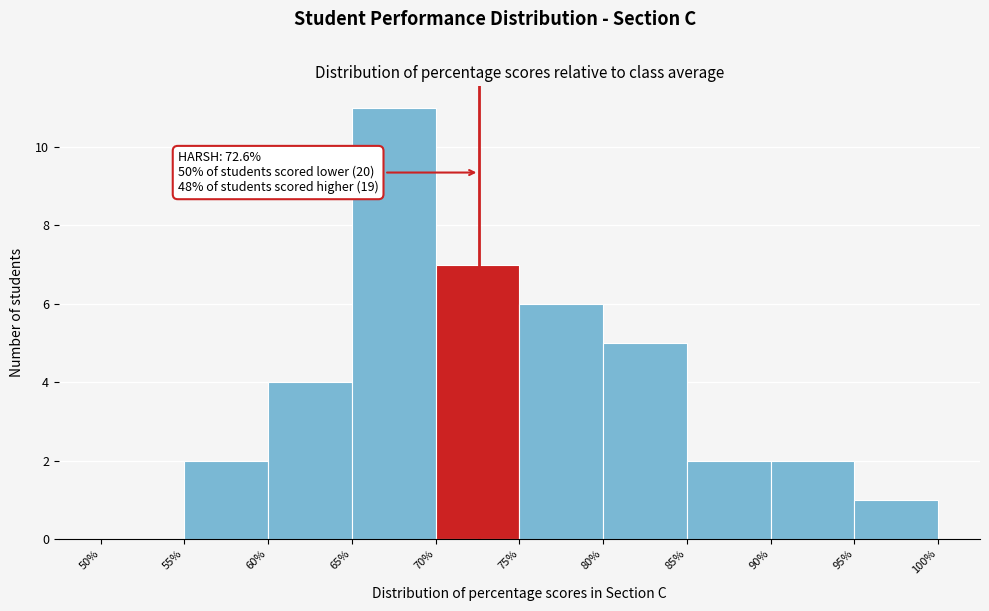

Which range on the x-axis has the tallest bar?

65% to 70%